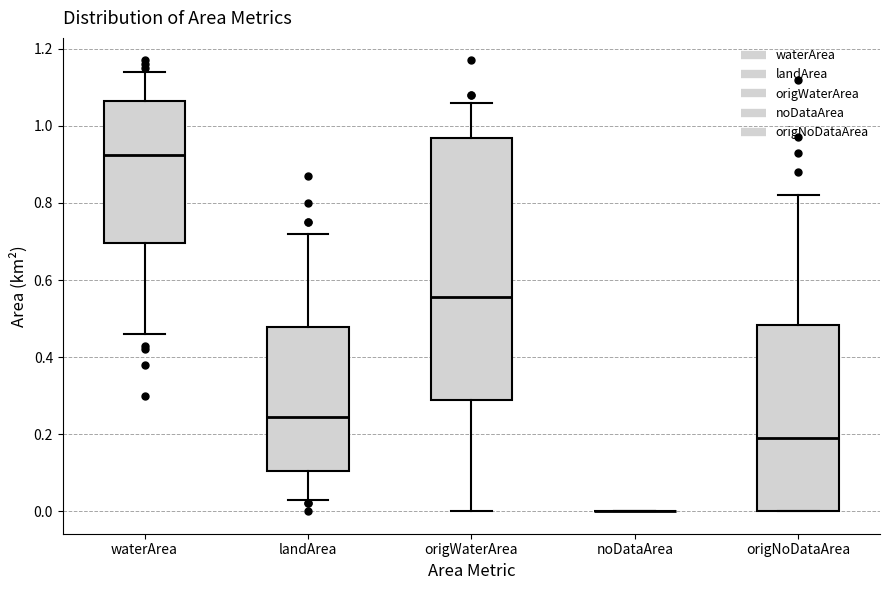

Reading left to right, transcribe this box plot: for each box, give where its median line is, the range the box spans, and where its two whiskers end, as read against the y-axis. The values are not printed on the chart, so give them approximately, as read against the axis.

waterArea: median 0.92, box 0.70 to 1.06, whiskers 0.46 to 1.14
landArea: median 0.24, box 0.10 to 0.48, whiskers 0.04 to 0.72
origWaterArea: median 0.56, box 0.28 to 0.96, whiskers 0.00 to 1.06
noDataArea: box collapsed to a line at 0.00, whiskers 0.00 to 0.00
origNoDataArea: median 0.20, box 0.00 to 0.48, whiskers 0.00 to 0.82